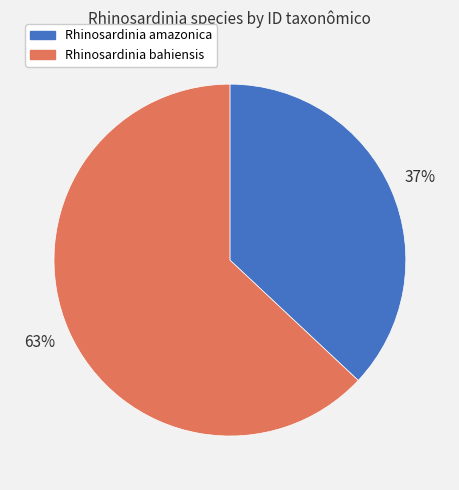

What percentage is the Rhinosardinia amazonica slice, to the nearest percent?

37%